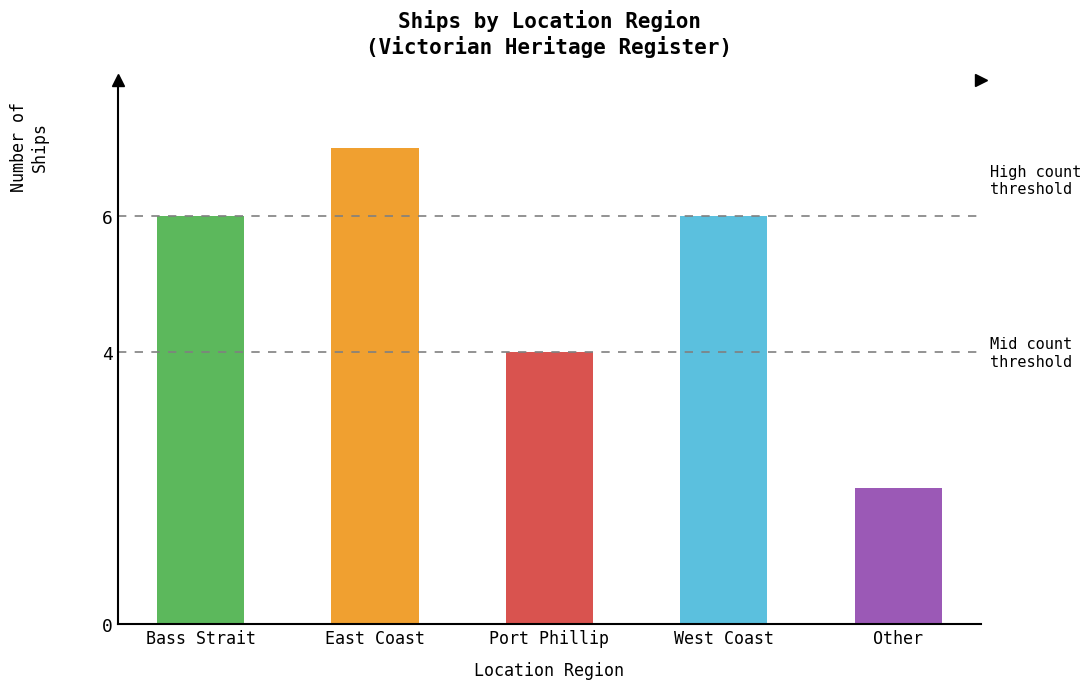

Is it true that the value at West Coast is 6?

True